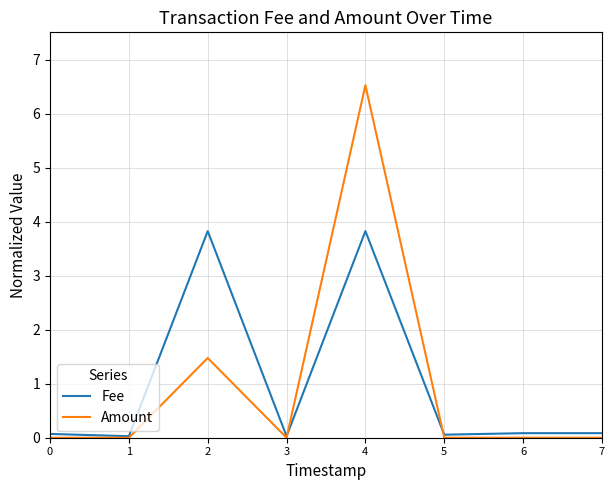

Which series ends up on top after the final intersection of Fee and Amount?

Fee